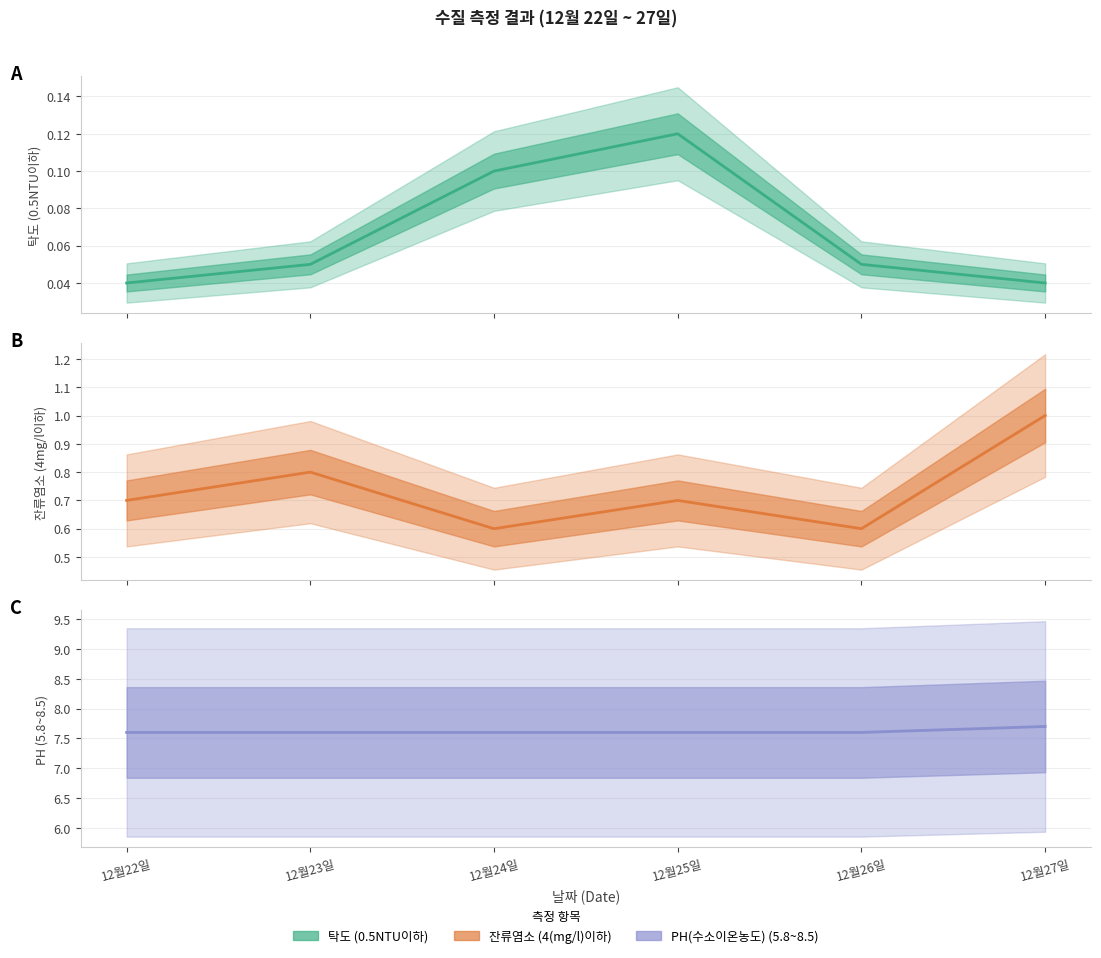

At which category is the sum across all series the highest?

12월27일